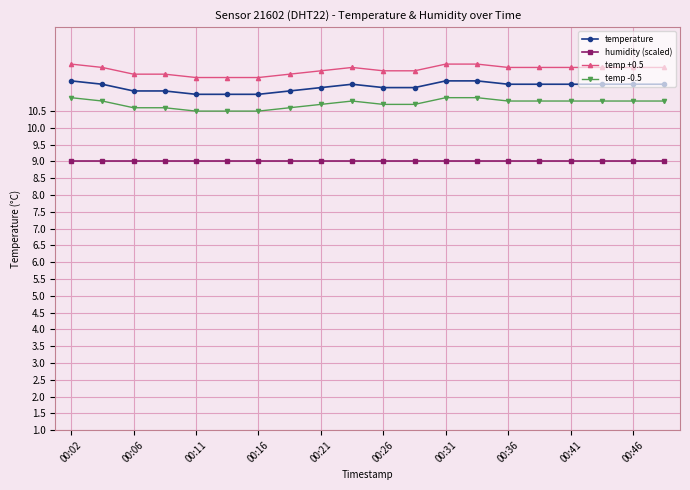

What is the value of the temp -0.5 point at the 20th from the left?

10.8